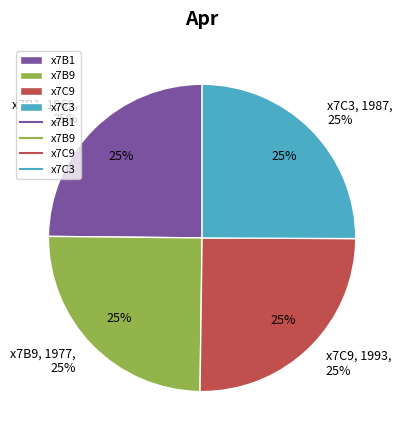

Is there any slice that represents more than half of the pie?

No